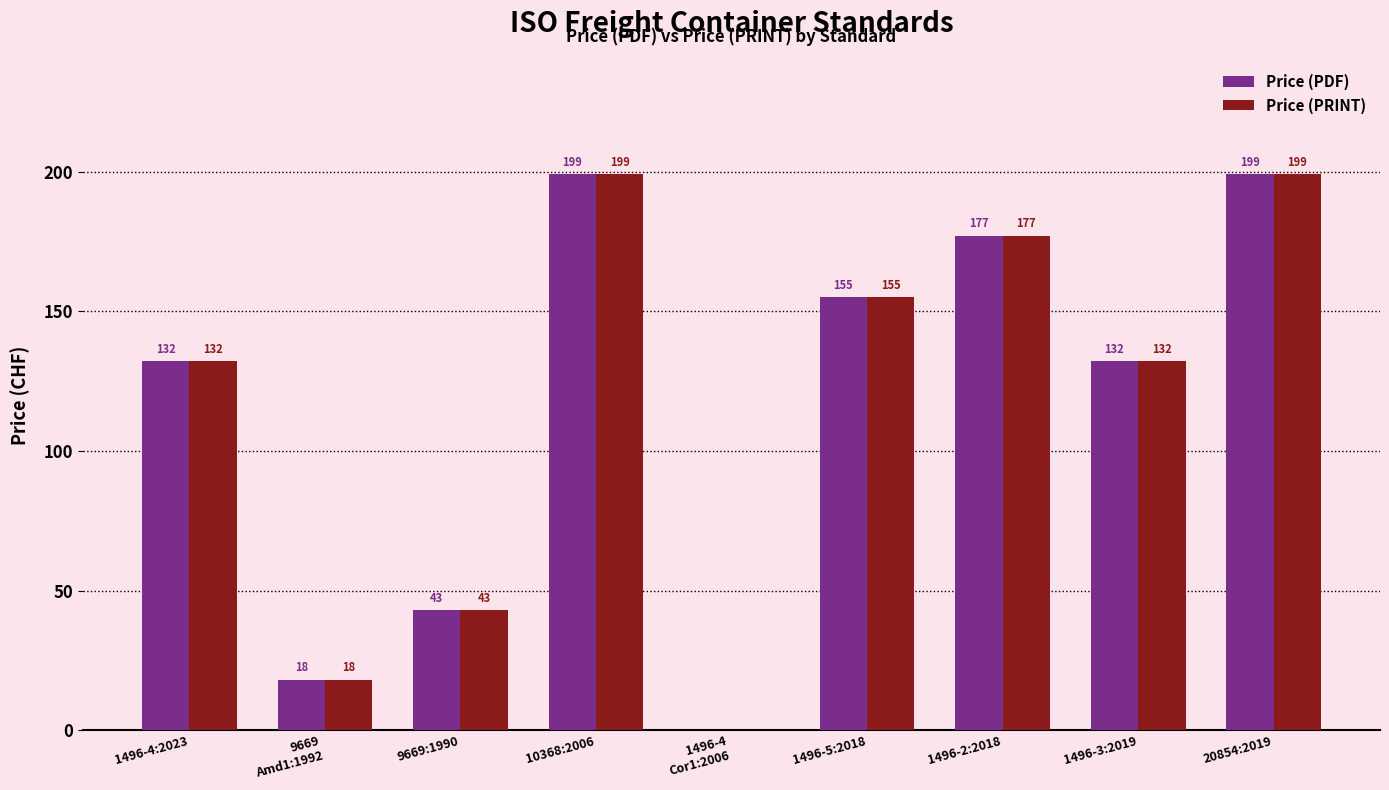

The Price (PDF) series shows 132 at 1496-4:2023. True or false?

True